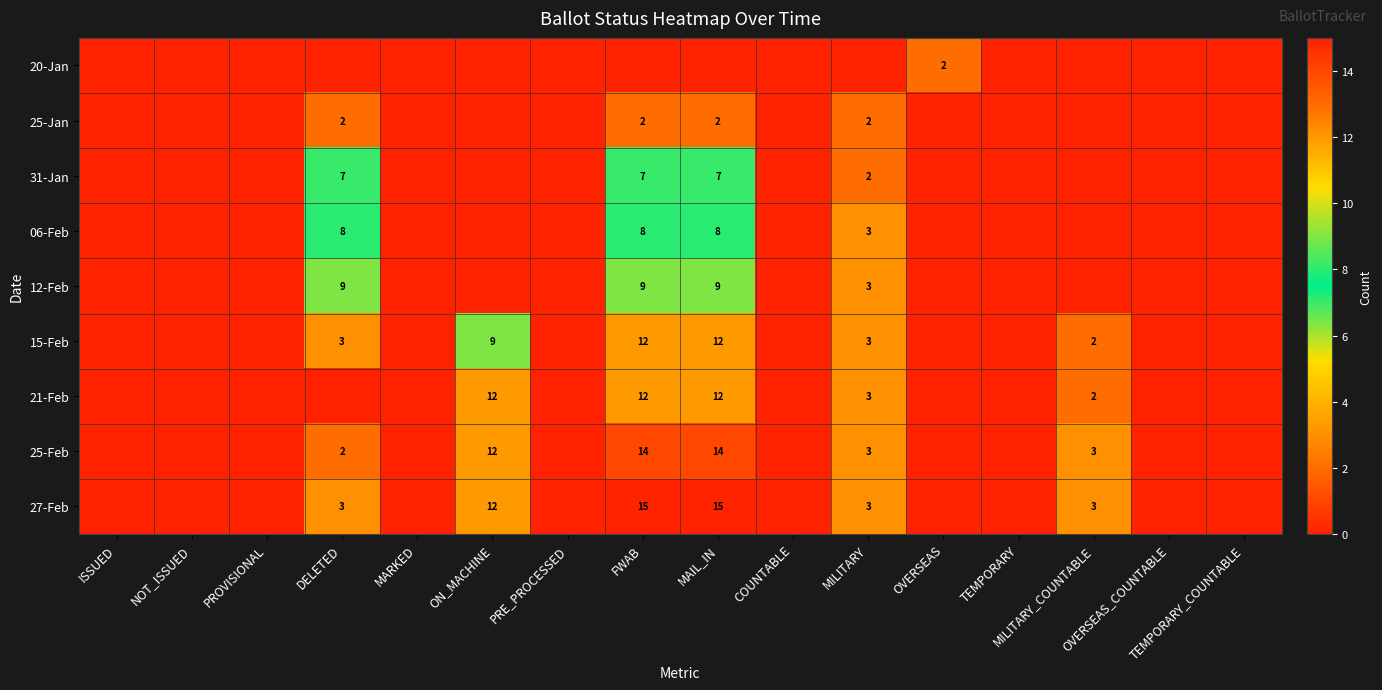

What is the sum of all 27-Feb values?

51